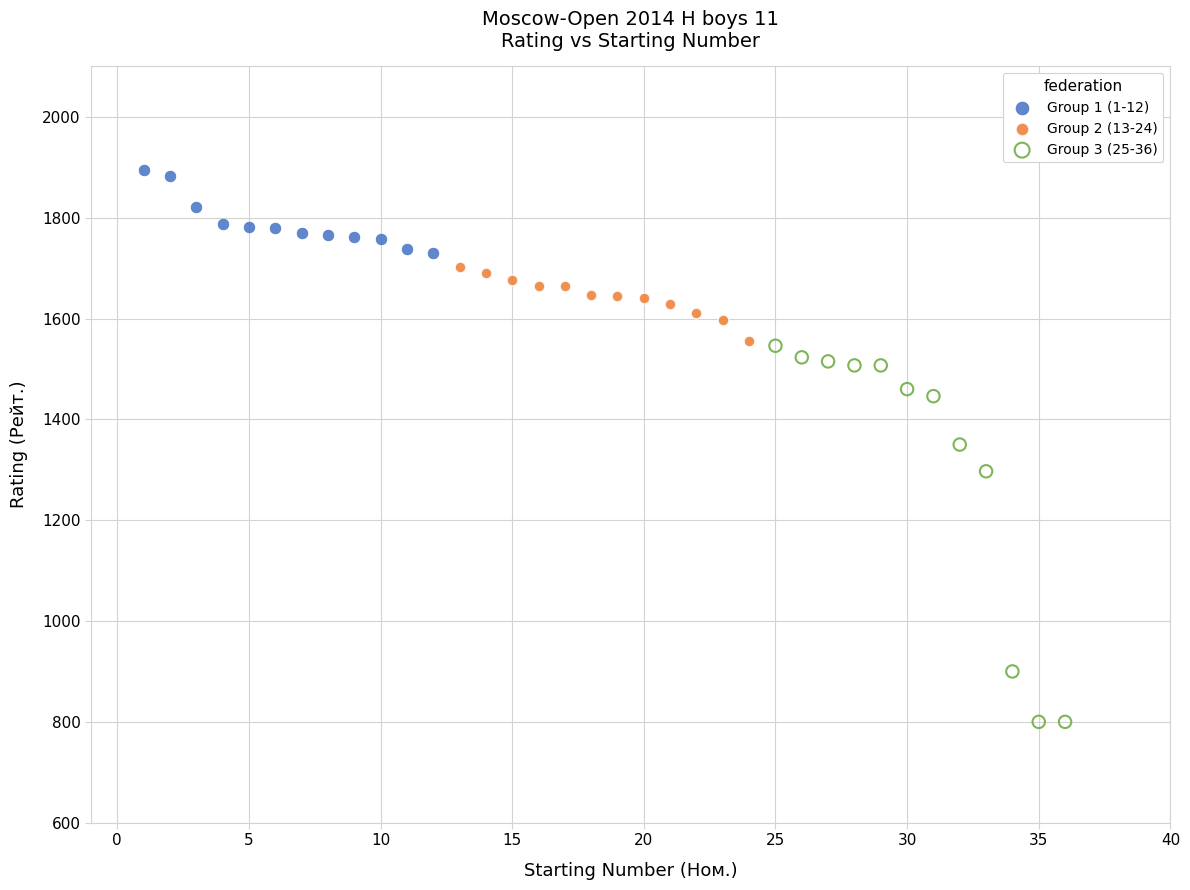

Which series contains the lowest Y value?

Group 3 (25-36)